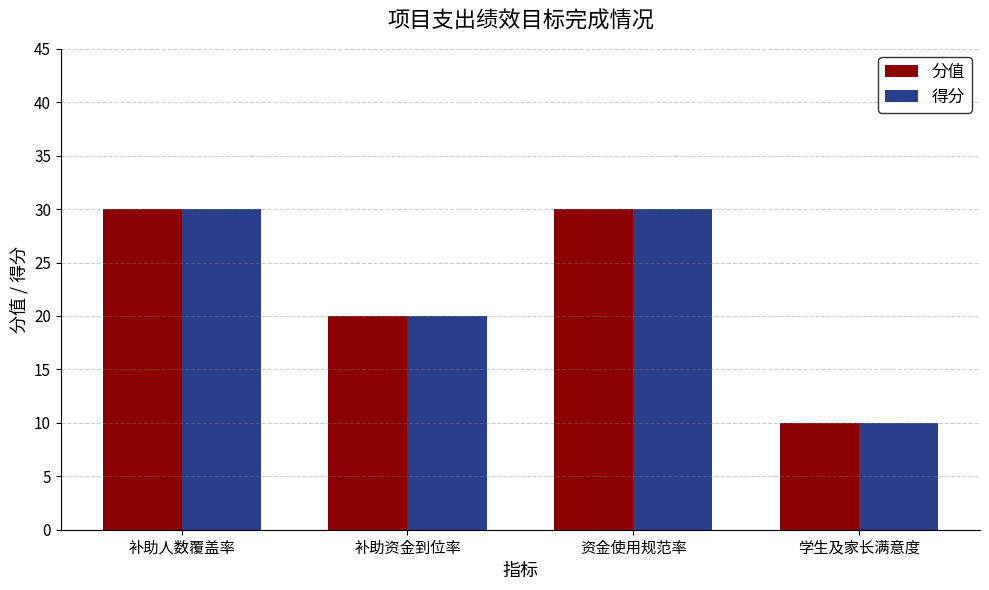

What is the total value across all series at 学生及家长满意度?

20